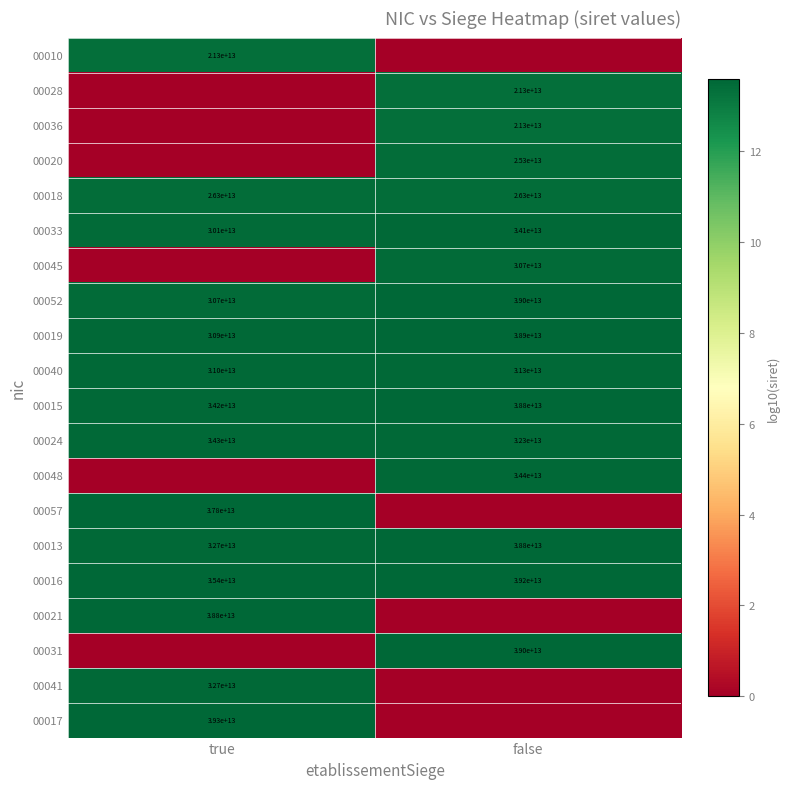

The 00017 series shows 55013079302341 at true. True or false?

False